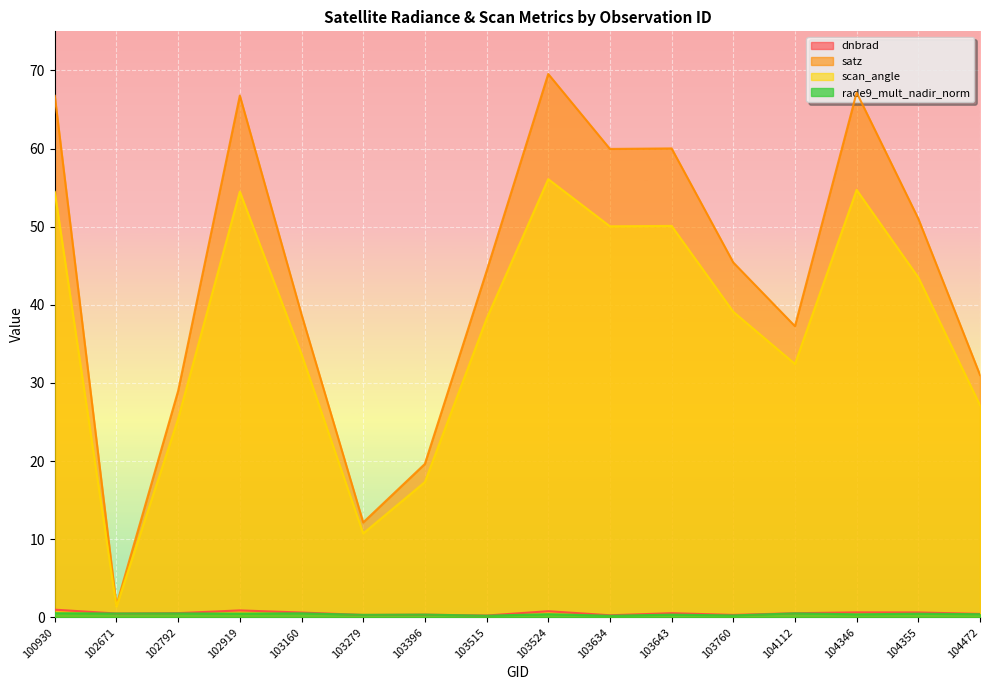

How many lines are shown in the chart?

4